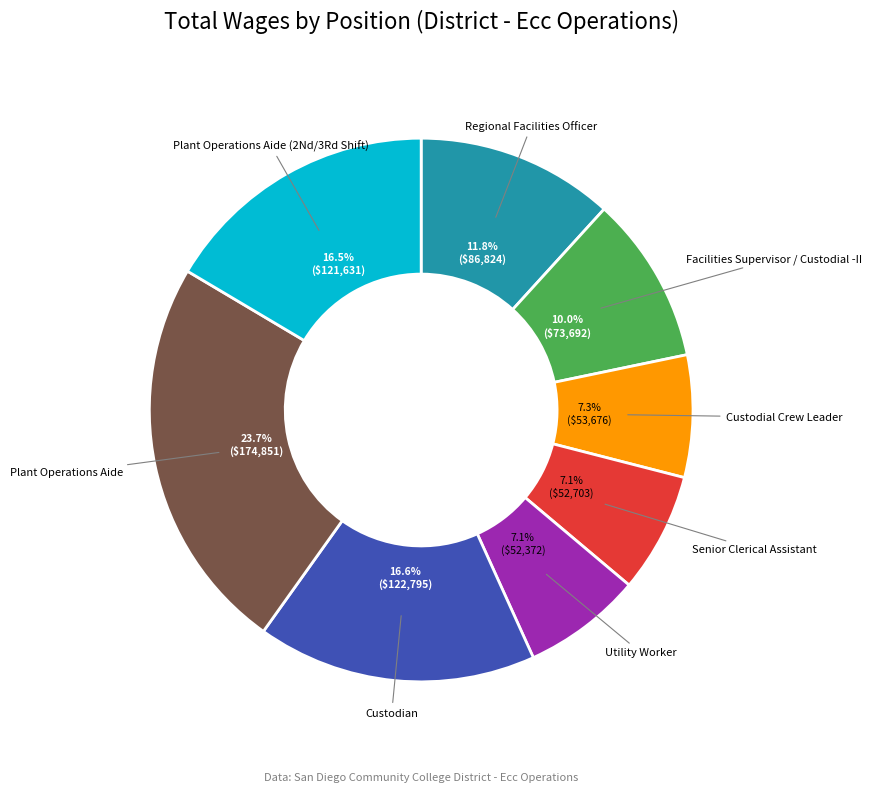

Is there a majority slice in this chart?

No